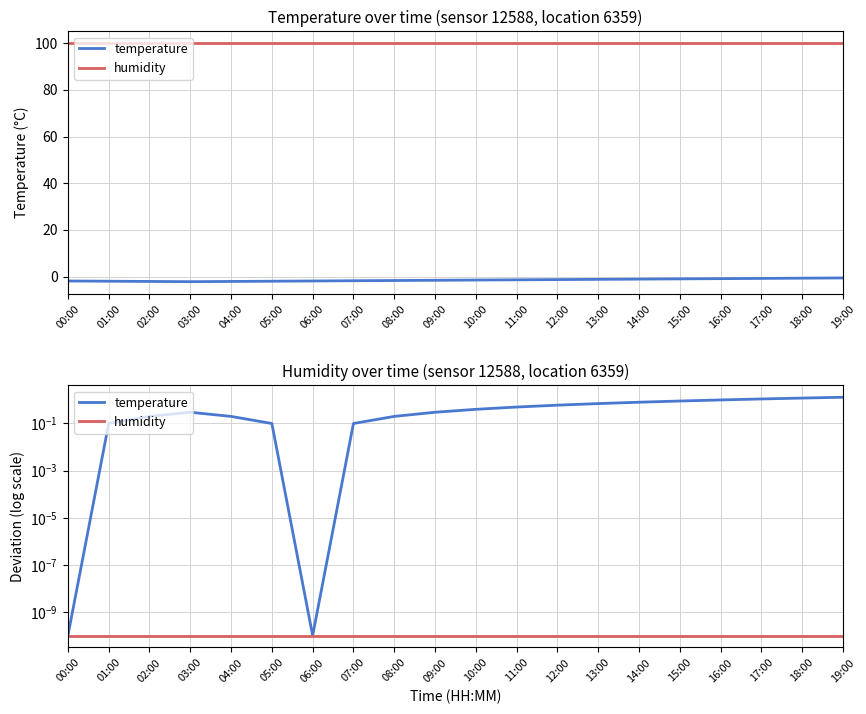

What is the sum of the temperature values at 18:00 and 01:00?

1.3